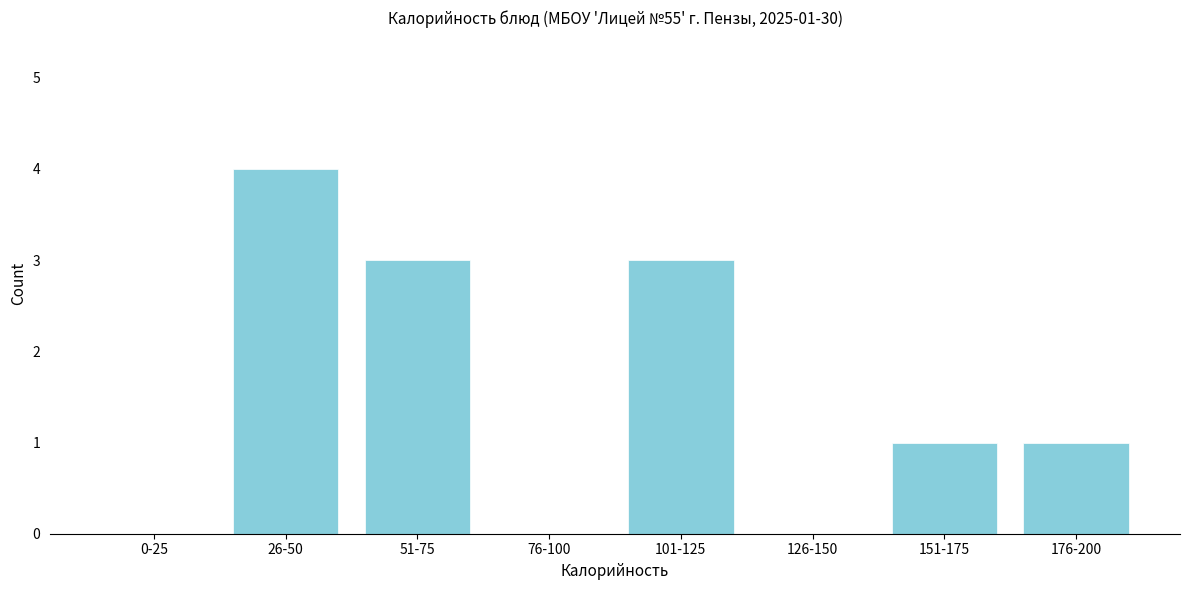

Reading left to right, list all the values displayed in this chart.

0-25=0	26-50=4	51-75=3	76-100=0	101-125=3	126-150=0	151-175=1	176-200=1